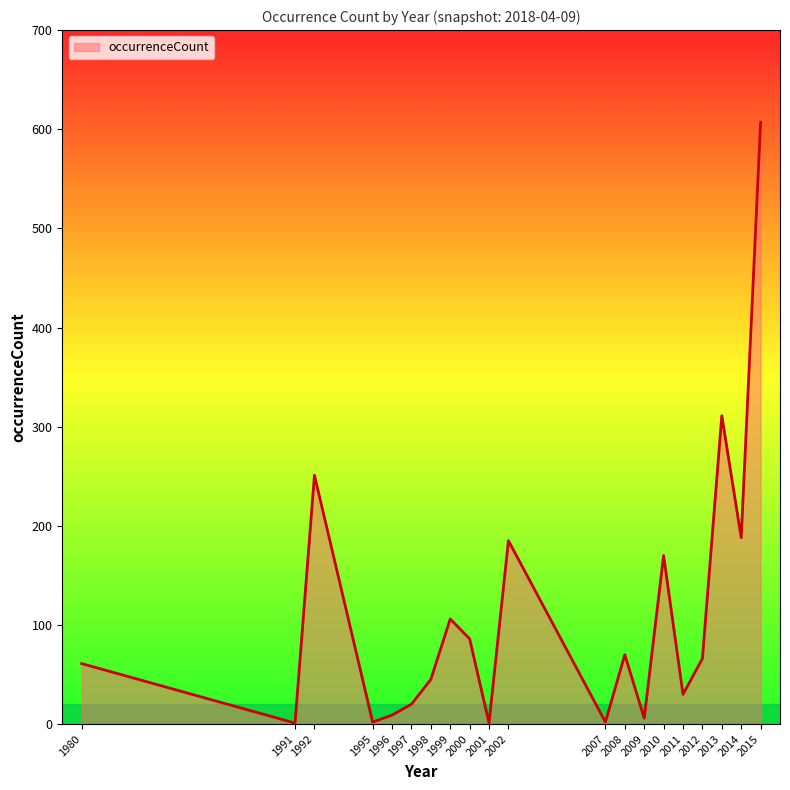

Which label corresponds to the largest value in the chart?

2015